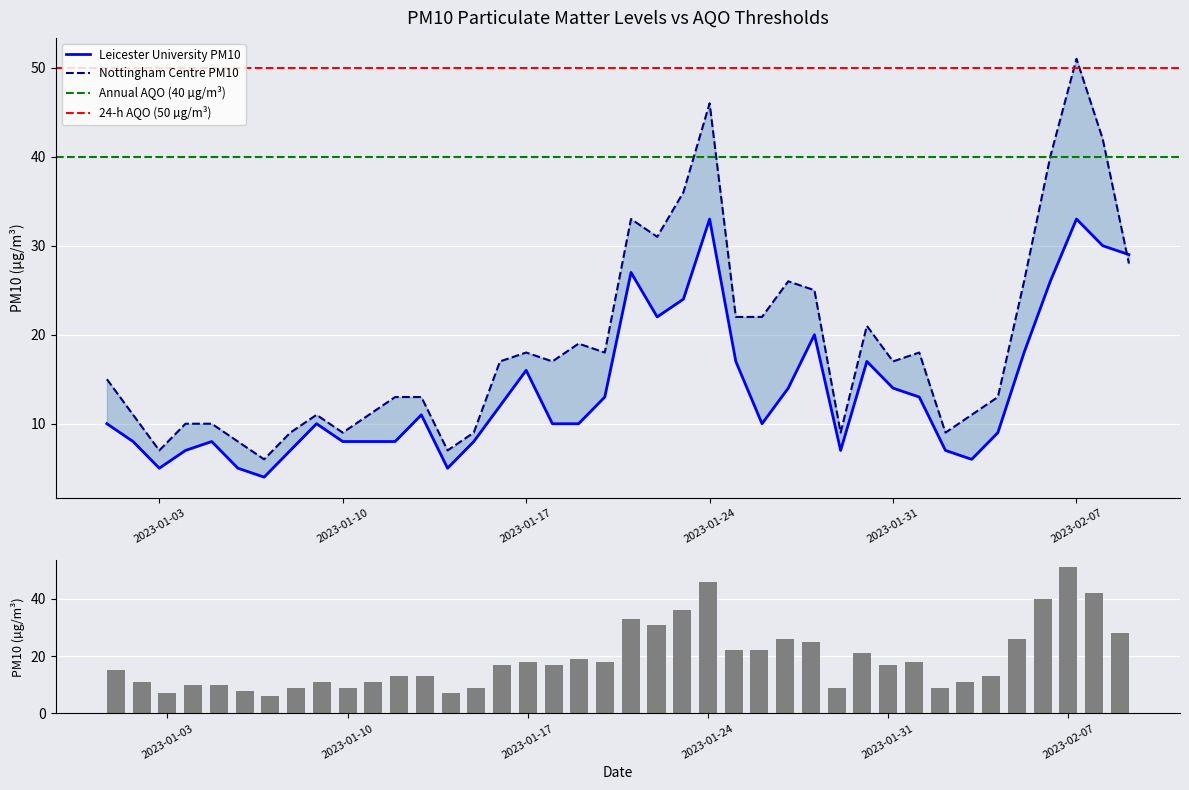

What is the difference between the second highest and minimum values in the Leicester University PM10 series?

29